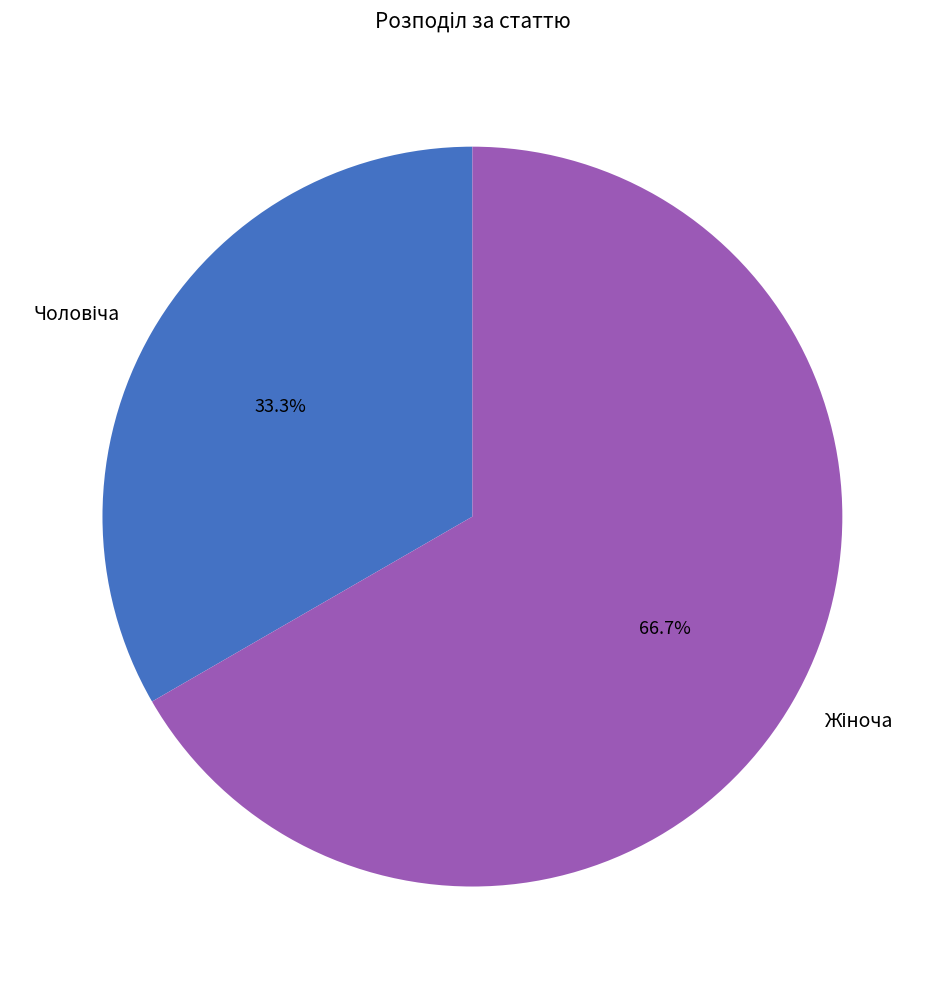

Is there a majority slice in this chart?

Yes